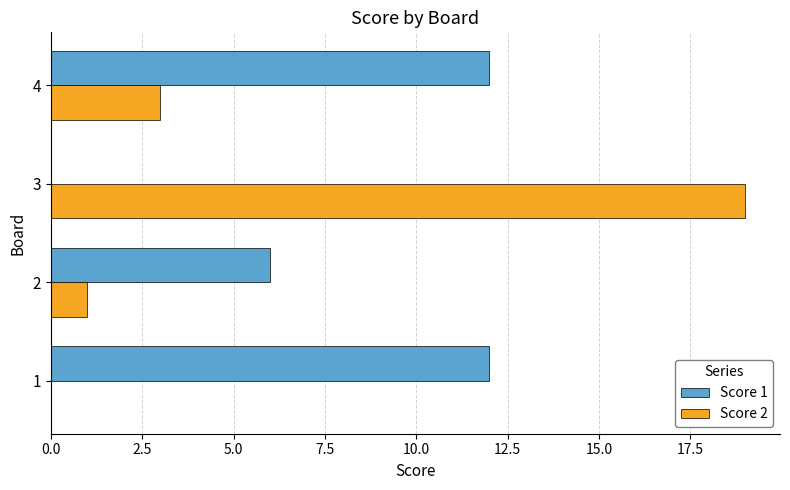

The value of Score 2 at 1 is 0. True or false?

True